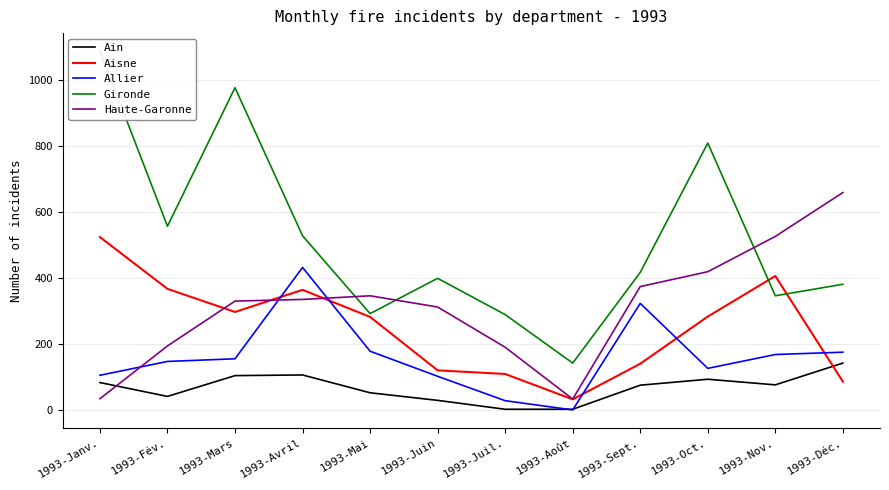

What value does the Gironde series have at 1993-Fév., to the nearest 10?

560